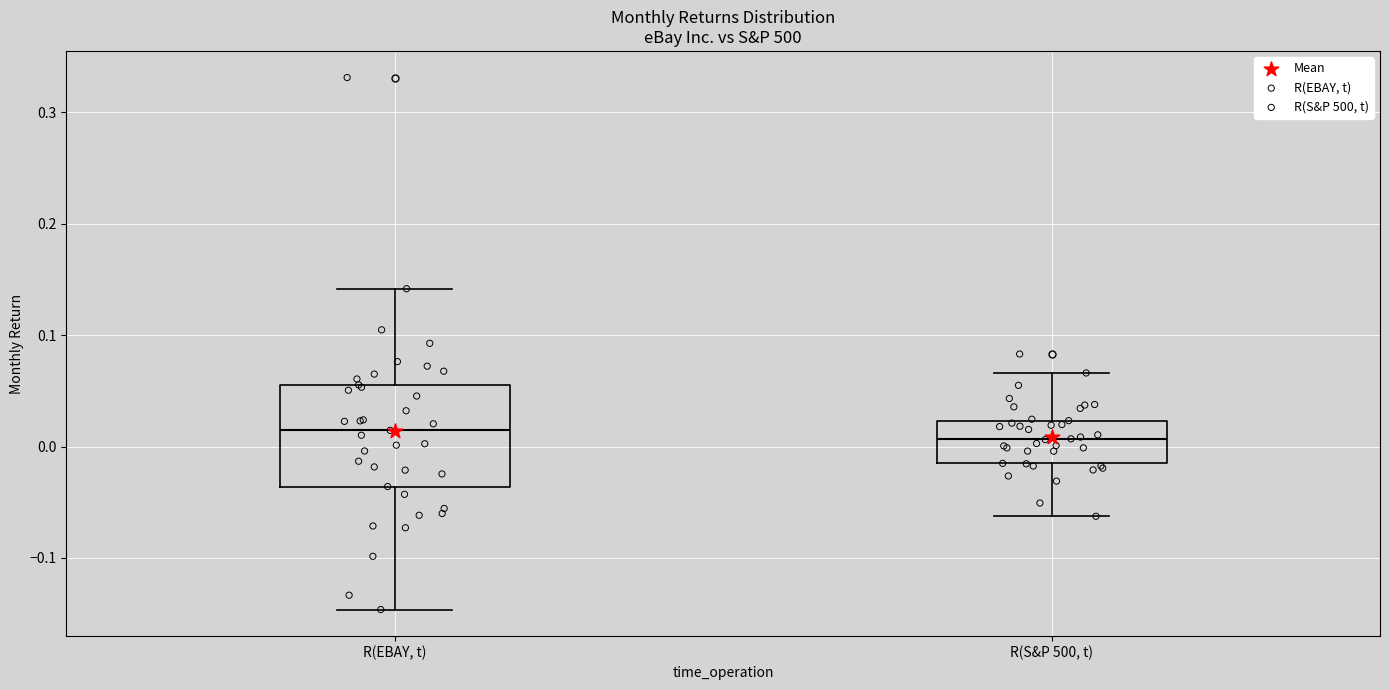

Reading left to right, transcribe this box plot: for each box, give where its median line is, the range the box spans, and where its two whiskers end, as read against the y-axis. The values are not printed on the chart, so give them approximately, as read against the axis.

R(EBAY, t): median 0.01, box -0.04 to 0.06, whiskers -0.15 to 0.14
R(S&P 500, t): median 0.01, box -0.02 to 0.02, whiskers -0.06 to 0.07